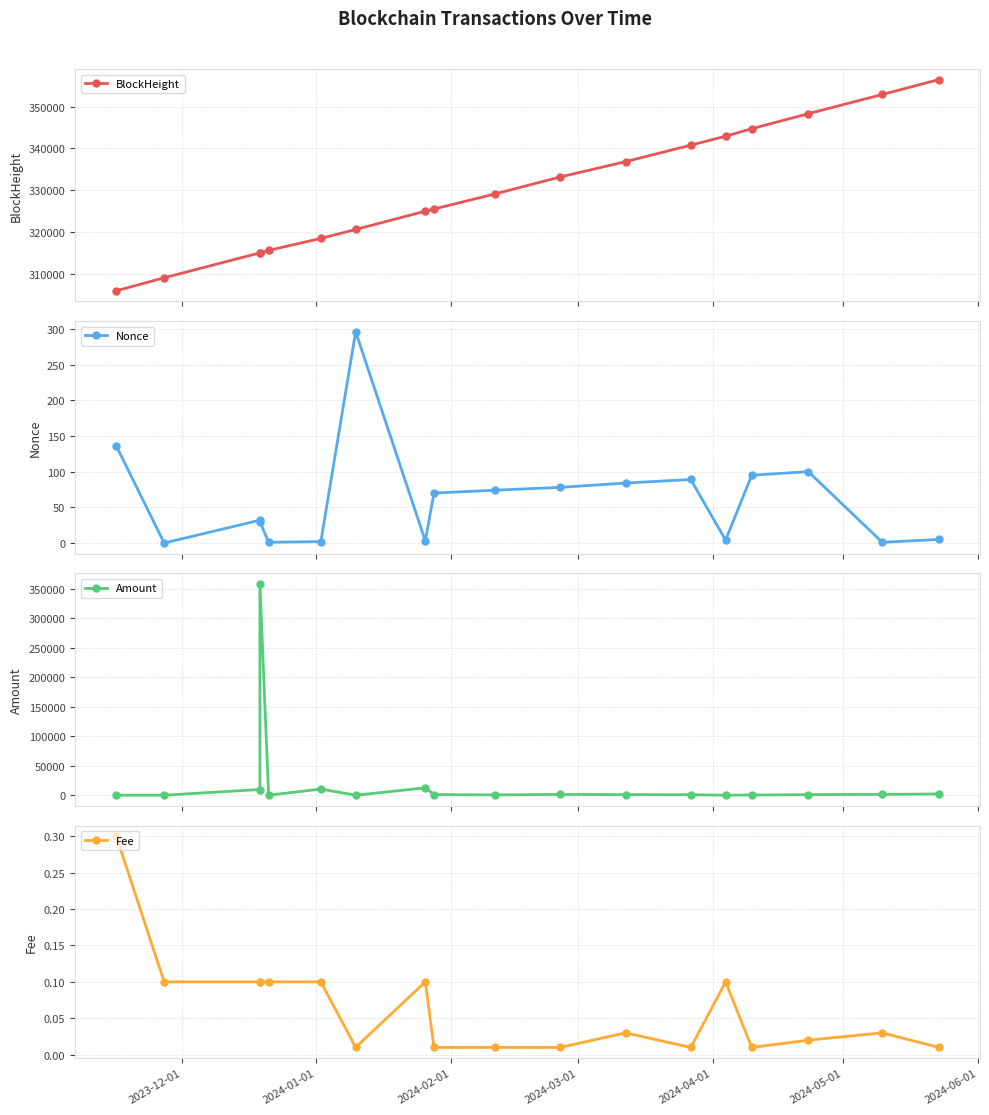

Between 2024-01-01 and 2024-05-01, which series saw the biggest shift?

Amount